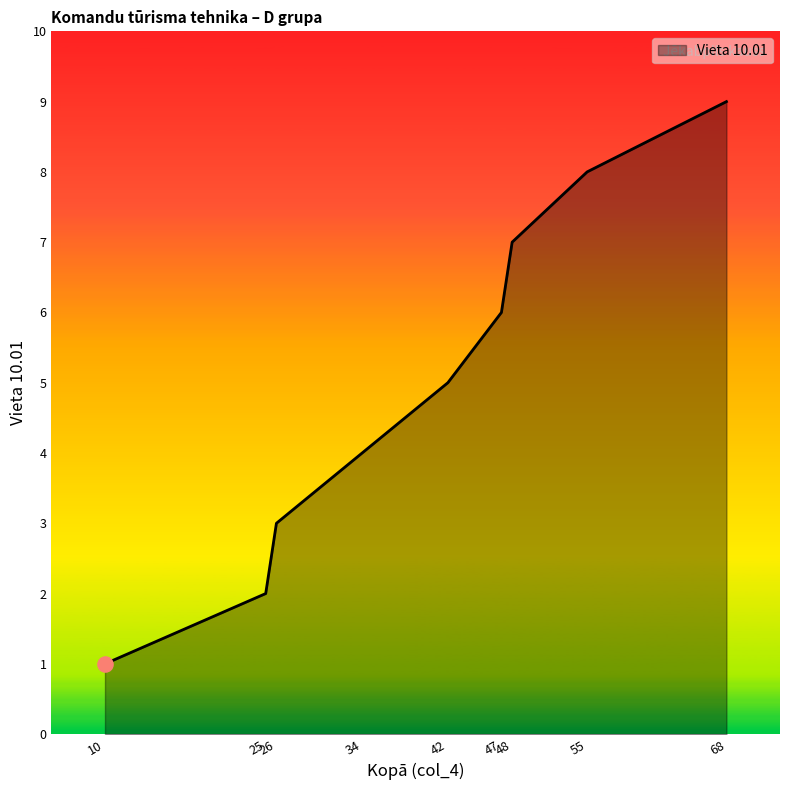

What is the maximum value shown in the chart?

9